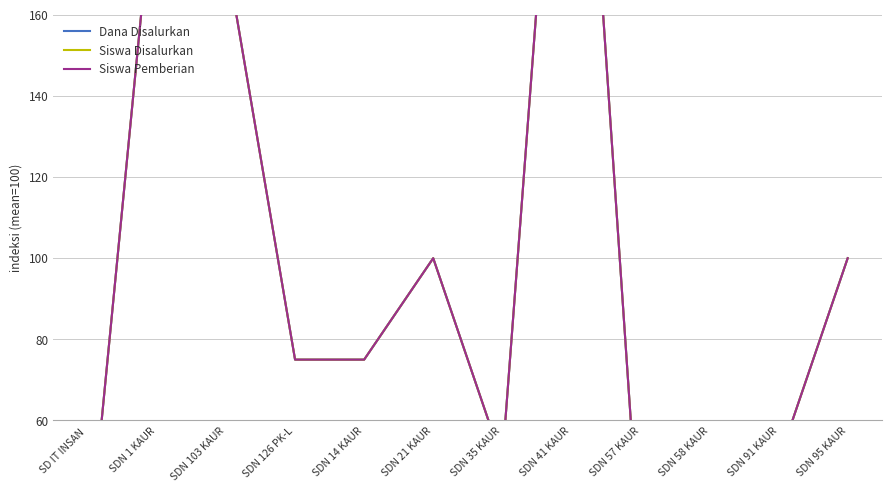

True or false: Siswa Pemberian has a value of 11 at SD IT INSAN .

False